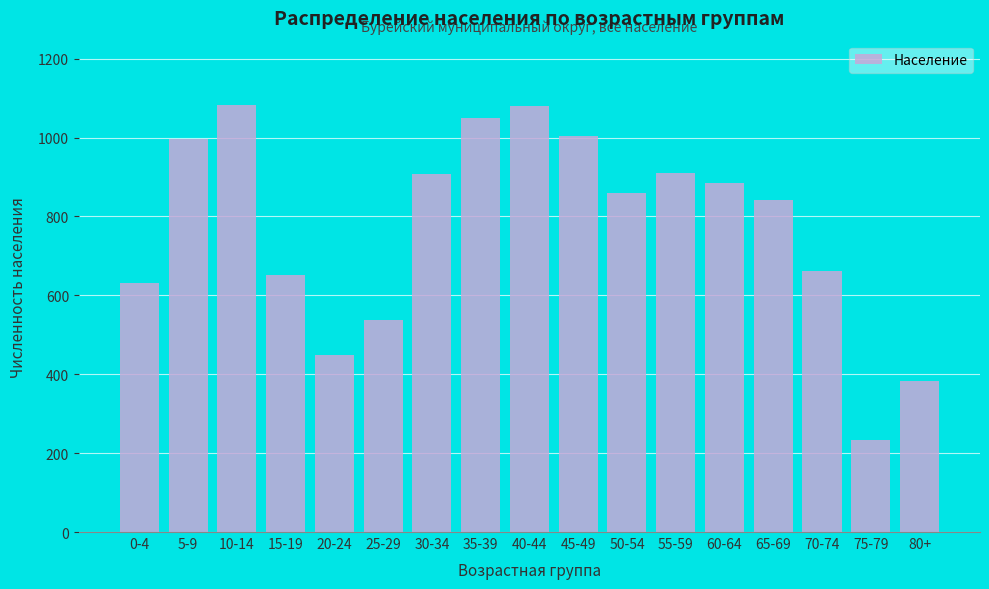

The value at 30-34 is 908. True or false?

True